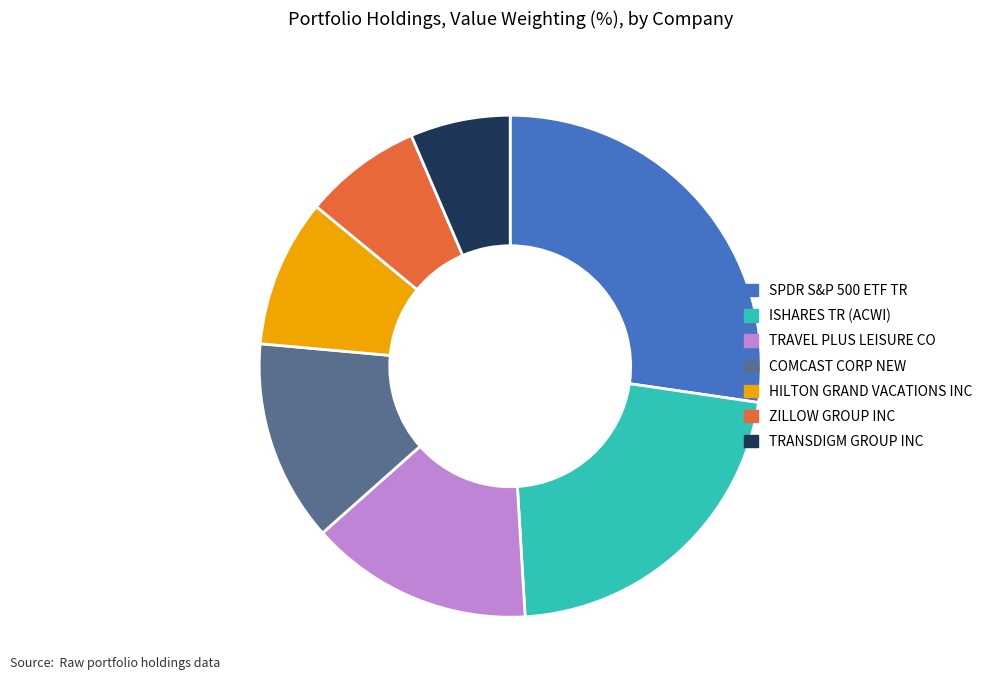

Does ISHARES TR (ACWI) account for over 50% of the chart?

No